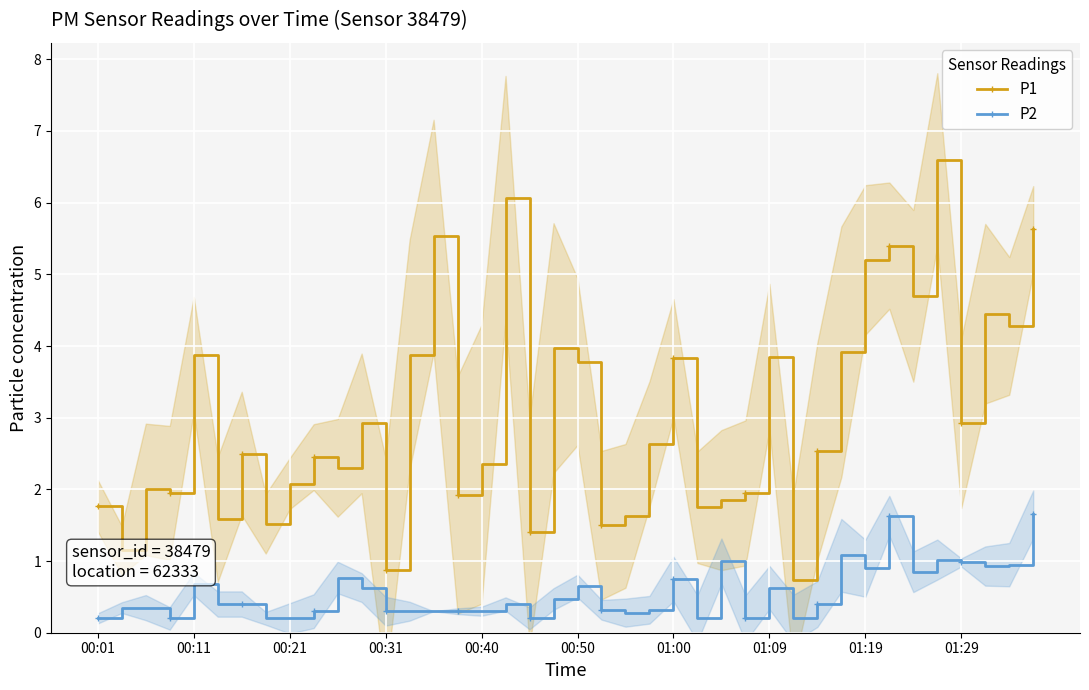

True or false: P1 and P2 intersect in this chart.

False